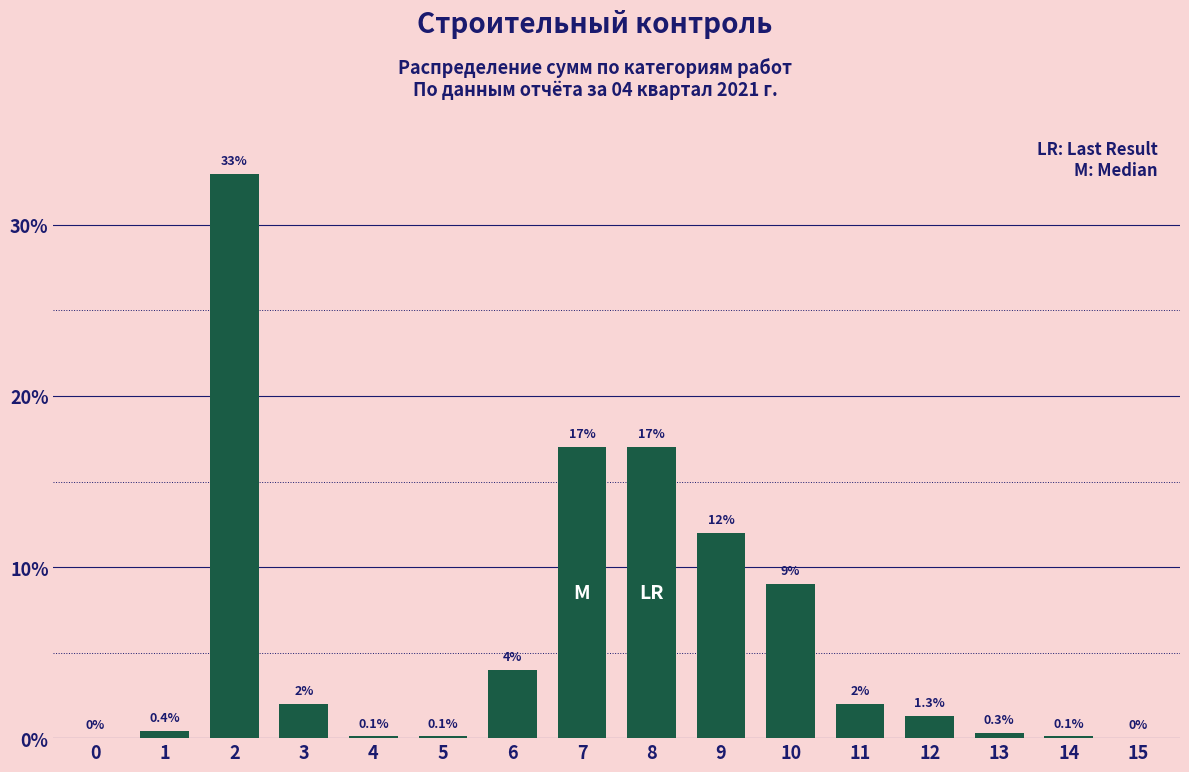

Reading right to left, extract all data points from this chart.

15=0.0	14=0.1	13=0.3	12=1.3	11=2.0	10=9.0	9=12.0	8=17.0	7=17.0	6=4.0	5=0.1	4=0.1	3=2.0	2=33.0	1=0.4	0=0.0